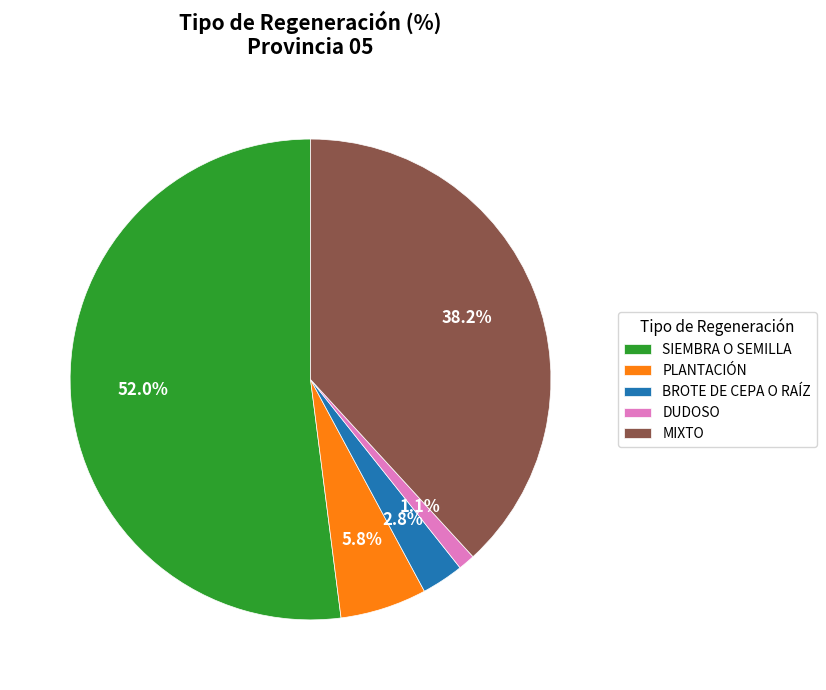

To the nearest percent, what percentage of the pie is DUDOSO?

1%